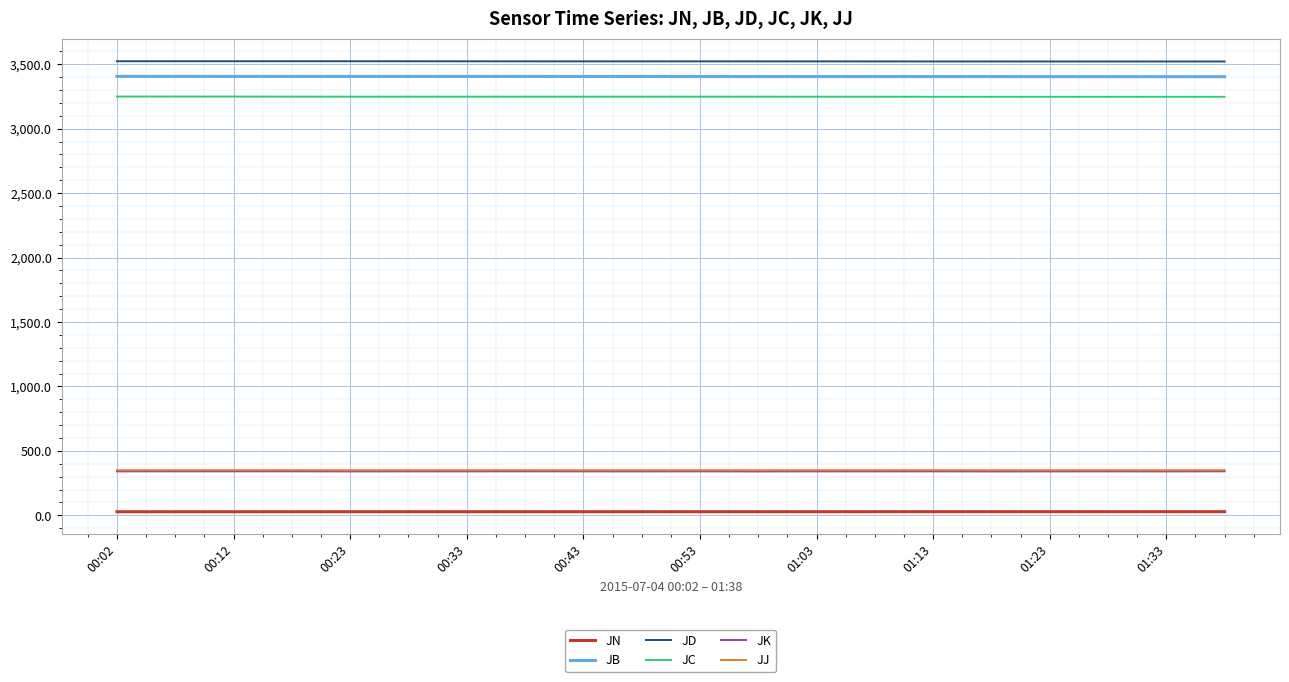

True or false: JB and JK intersect in this chart.

False